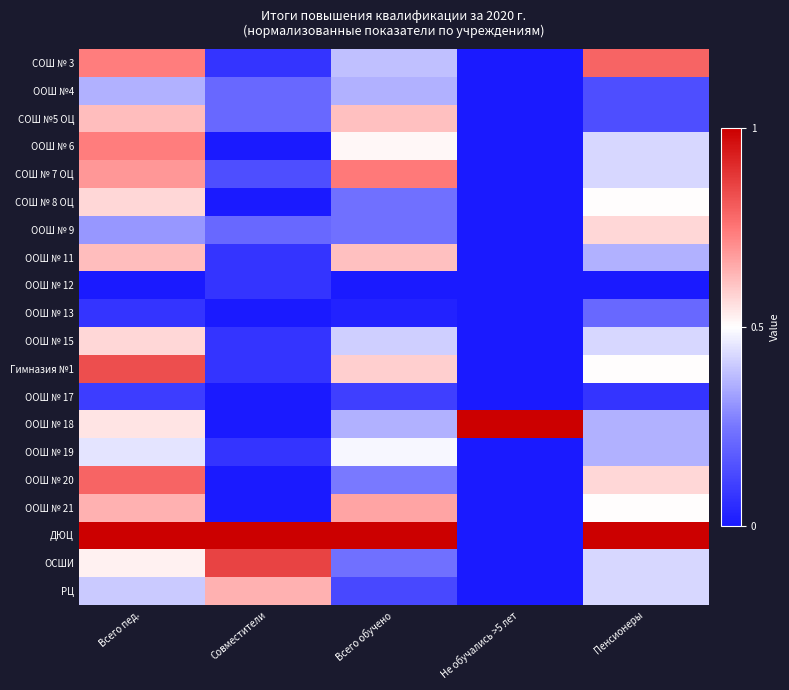

List the series in order of their peak value, highest first.

ООШ № 18, ДЮЦ, ОСШИ, Гимназия №1, СОШ № 3, ООШ № 20, СОШ № 7 ОЦ, ООШ № 6, ООШ № 21, РЦ, СОШ №5 ОЦ, ООШ № 11, СОШ № 8 ОЦ, ООШ № 9, ООШ № 15, ООШ № 19, ООШ №4, ООШ № 13, ООШ № 17, ООШ № 12